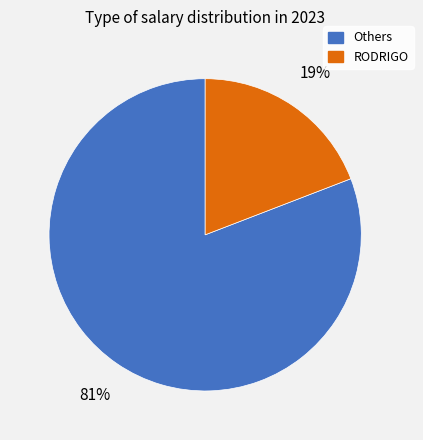

Is there any slice that represents more than half of the pie?

Yes